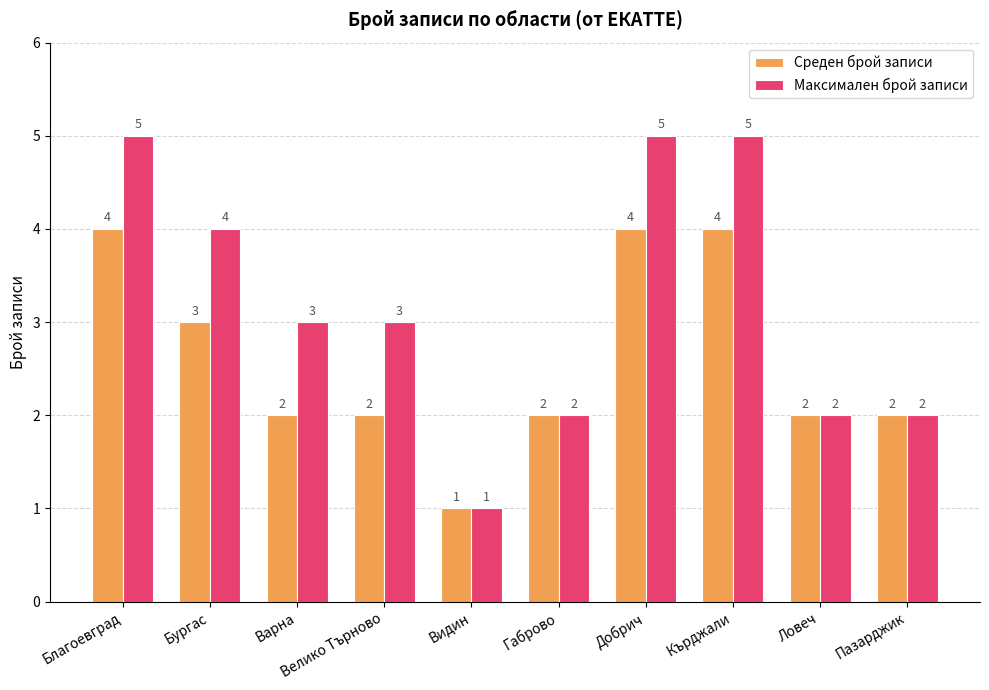

Rank the series by their average value, from highest to lowest.

Максимален брой записи, Среден брой записи